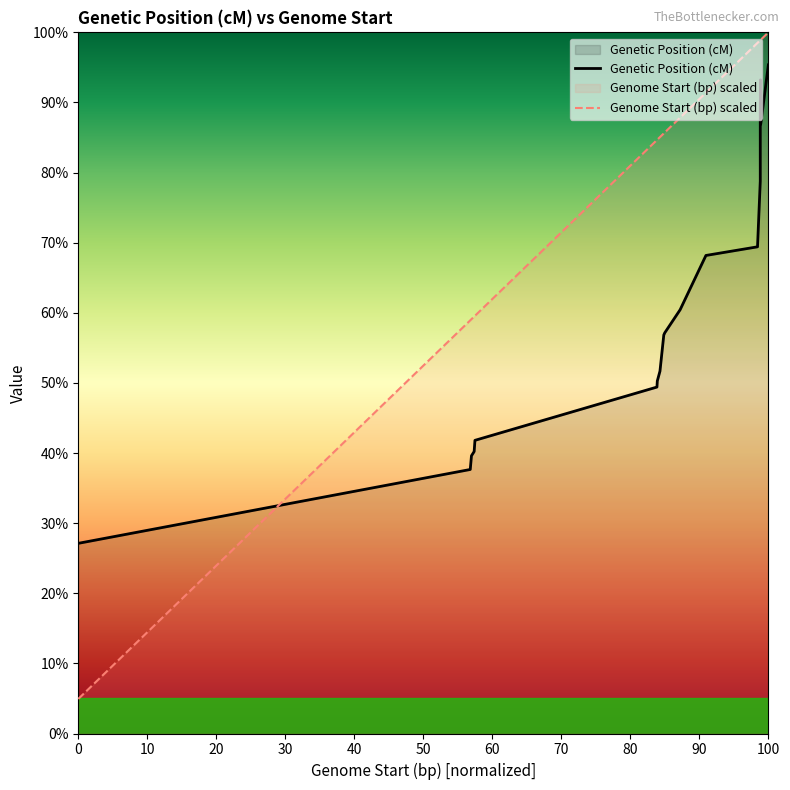

After their last crossing, which series has the higher values: Genetic Position (cM) or Genome Start (bp) scaled?

Genome Start (bp) scaled